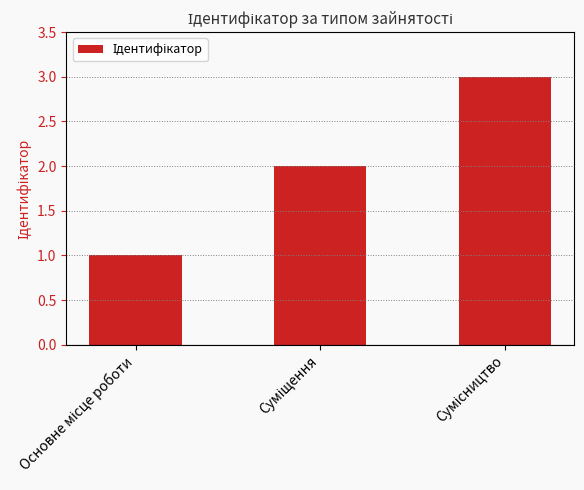

What is the maximum value shown in the chart?

3